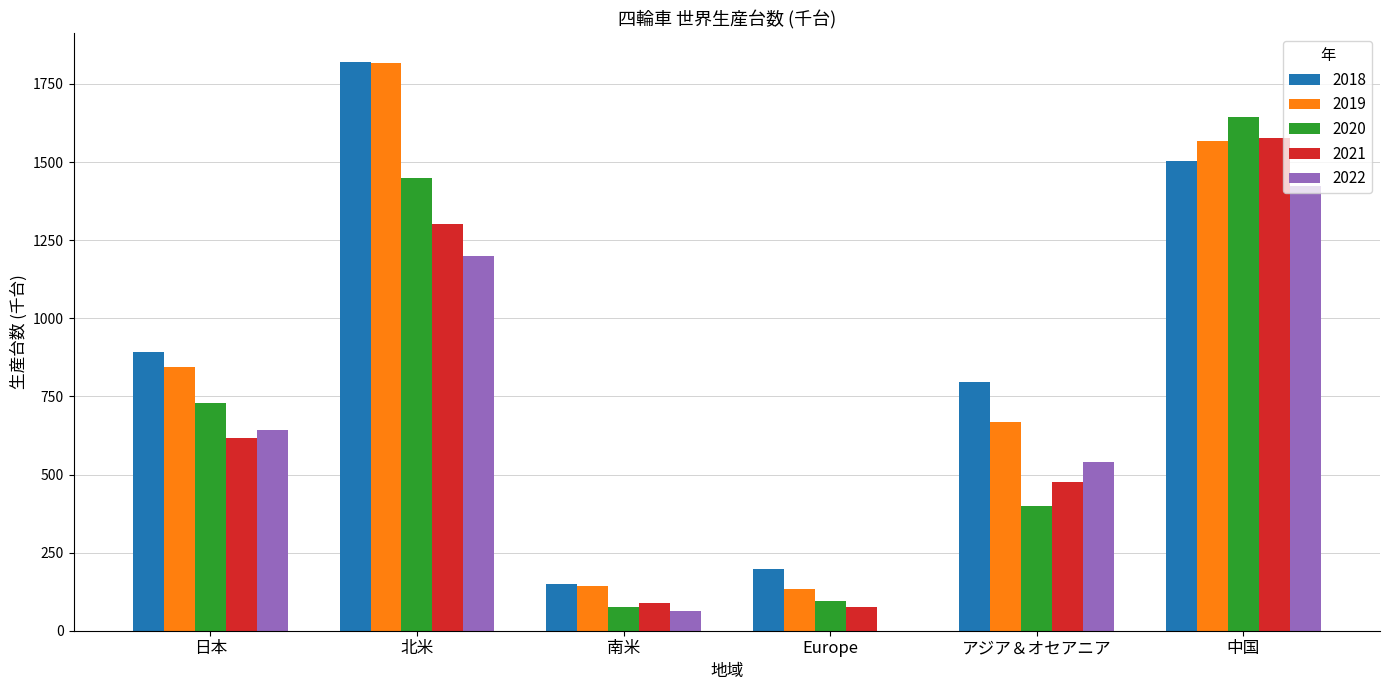

Count the number of data series in this chart.

5